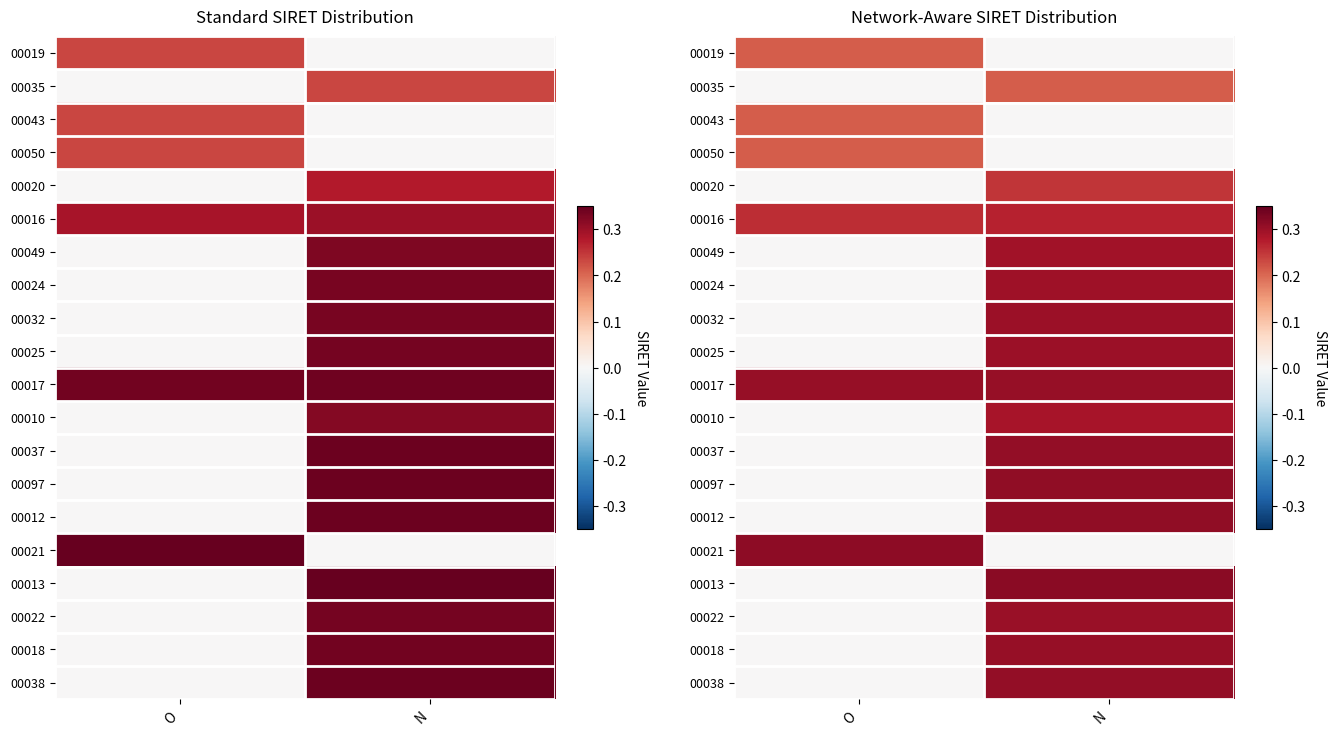

Which label corresponds to the largest value in the chart?

N